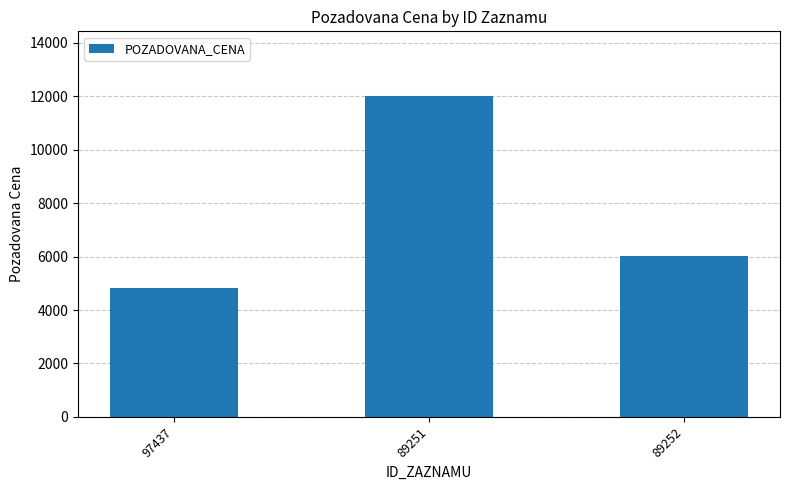

Read the value at 97437, to the nearest 100.

4800